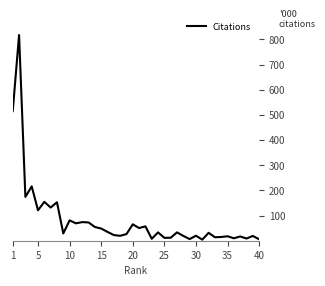

What is the maximum value shown in the chart?

817.3